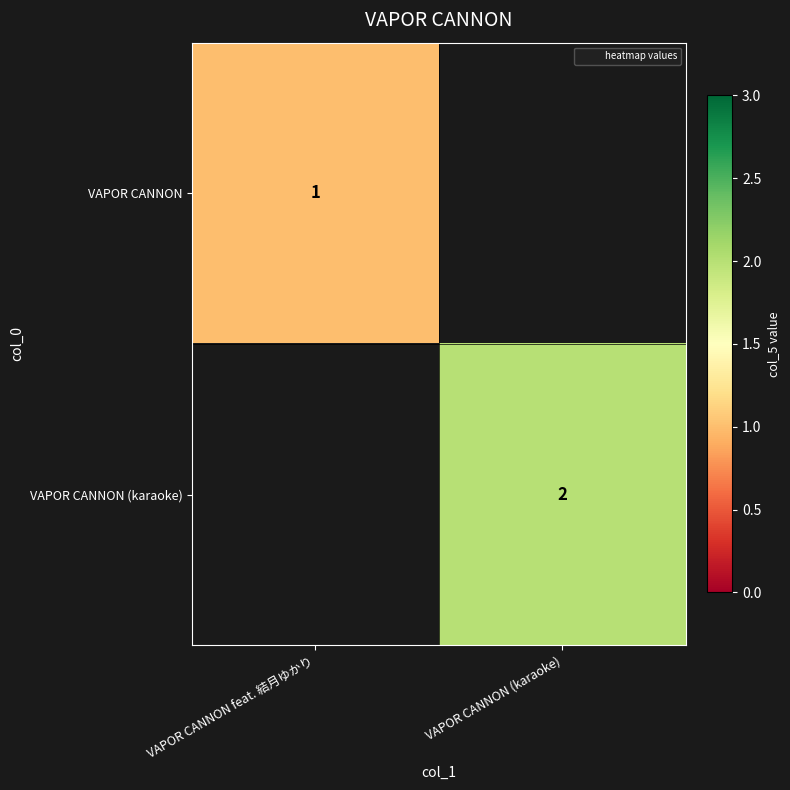

At how many categories does at least one series exceed 0?

2